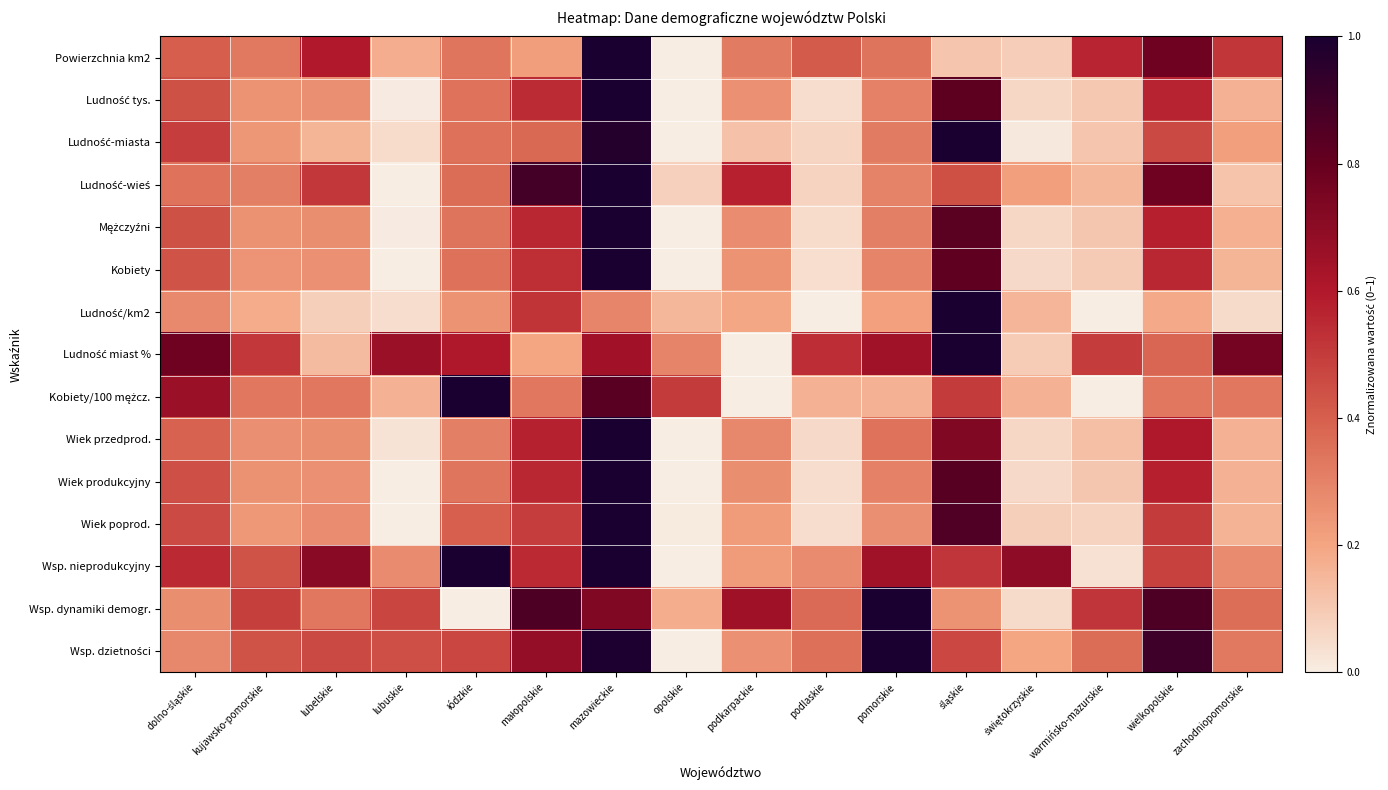

How many distinct data groups are displayed?

15